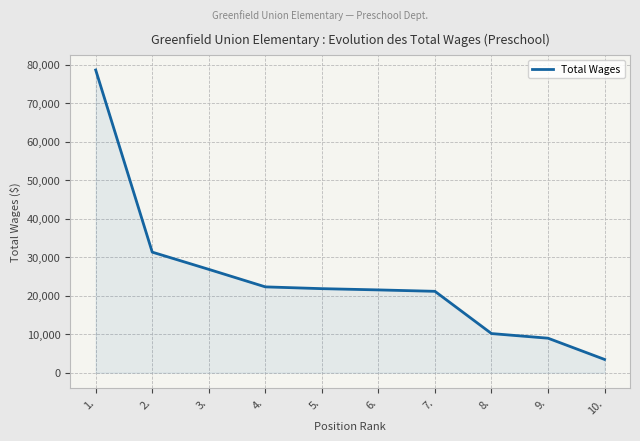

What value does the data have at 5.?

21824